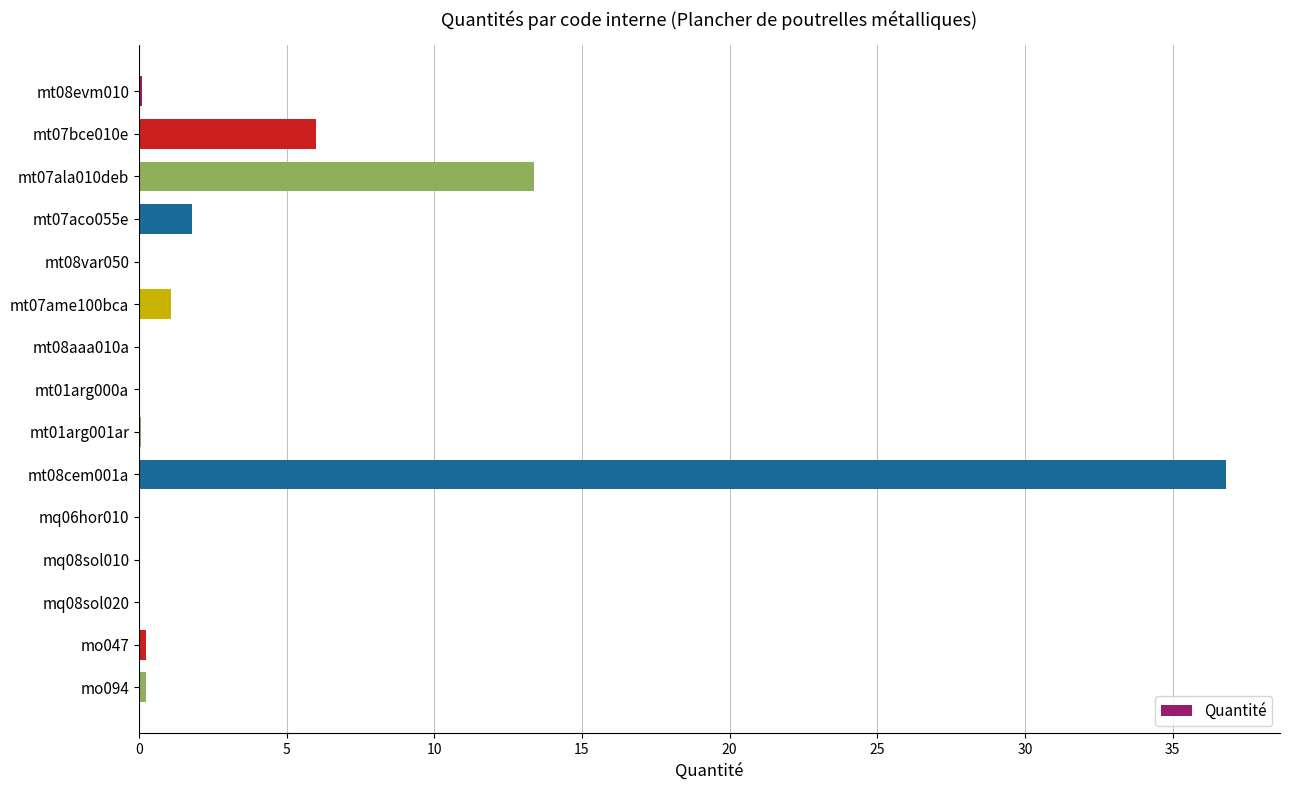

What is the greatest value displayed?

36.8